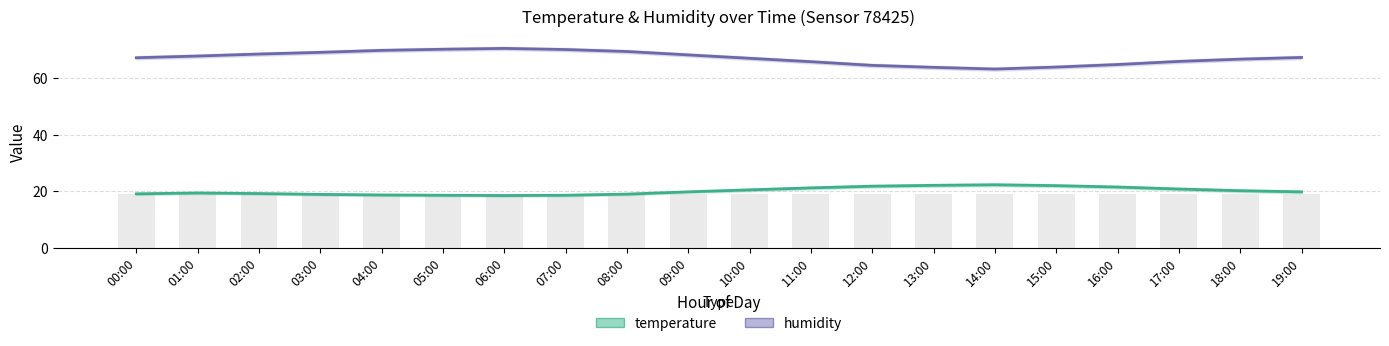

How many data points in temperature are above 19?

14